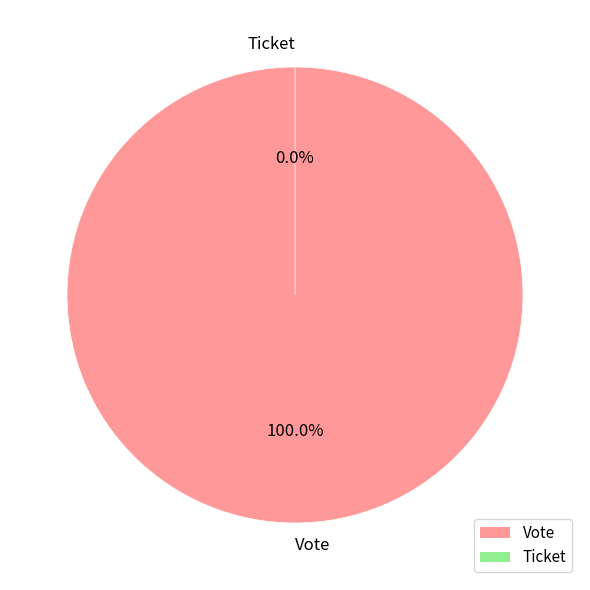

Does Ticket represent more than half of the total?

No